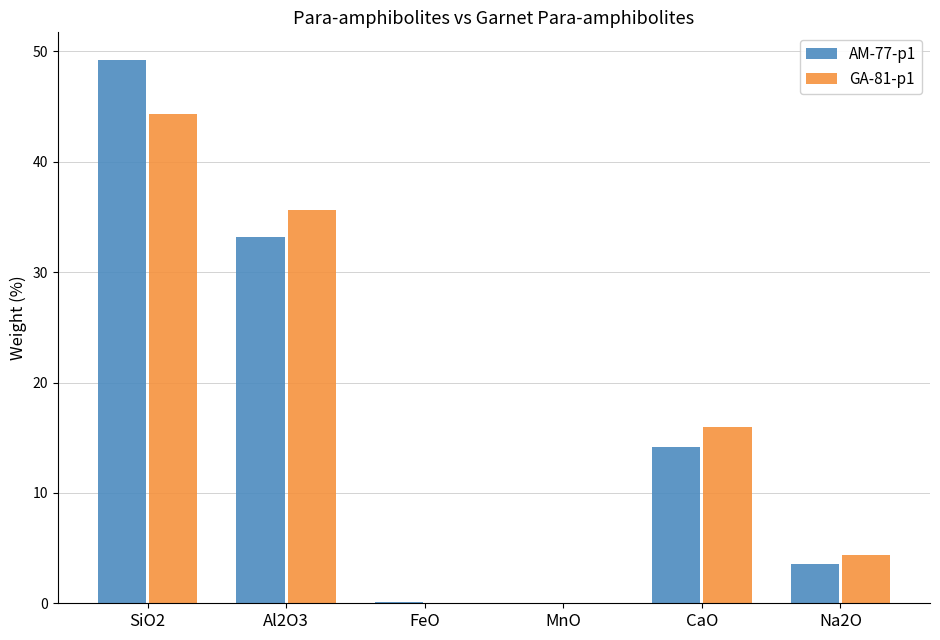

At which category is the sum across all series the highest?

SiO2